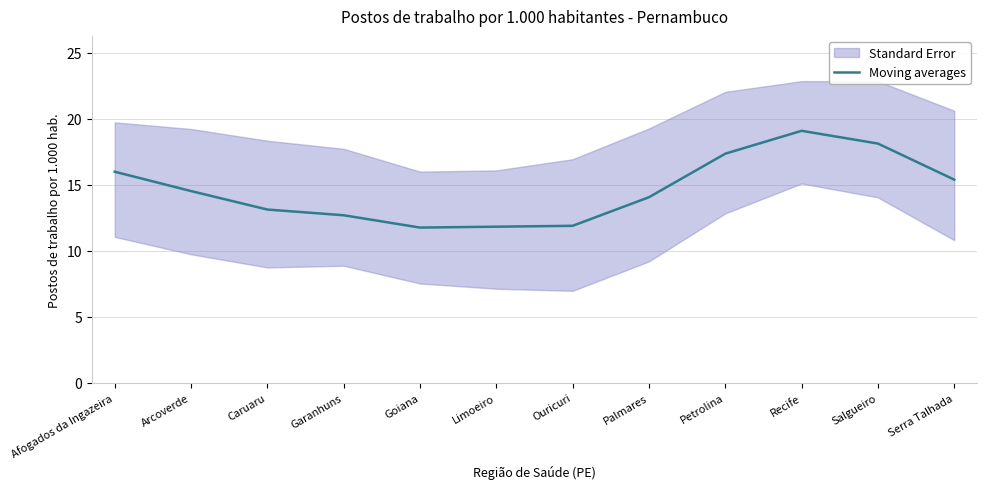

What is the maximum value shown in the chart?

19.1